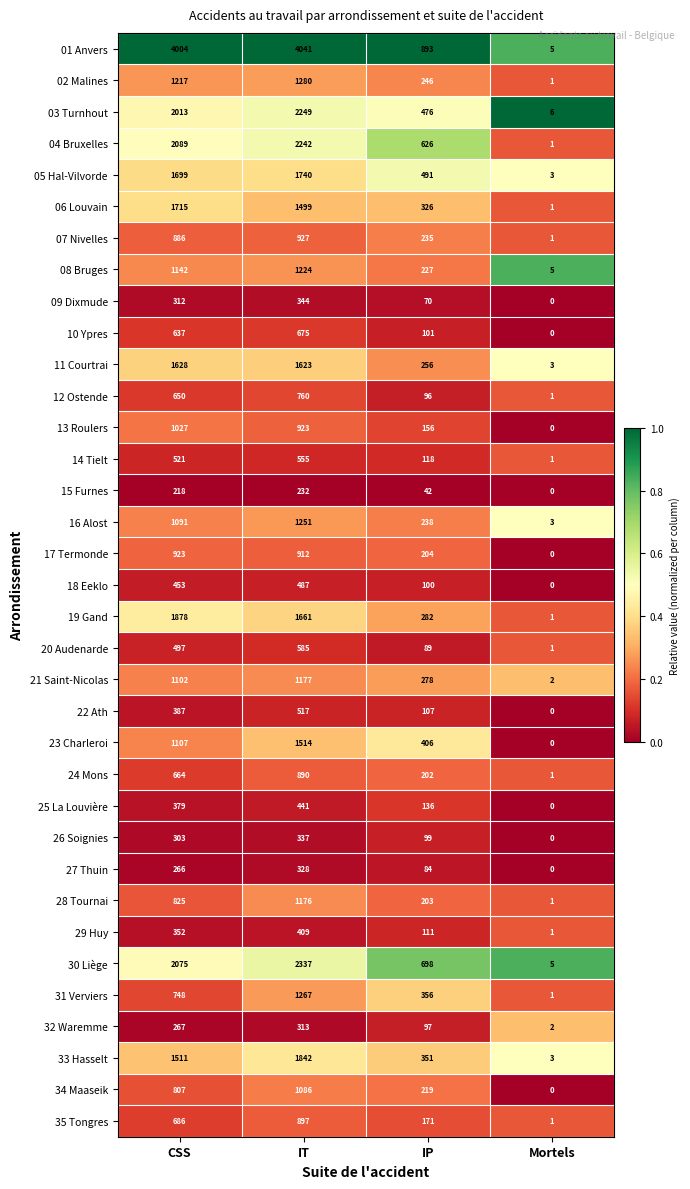

What is the difference between the maximum and minimum values in the 06 Louvain series?

1714